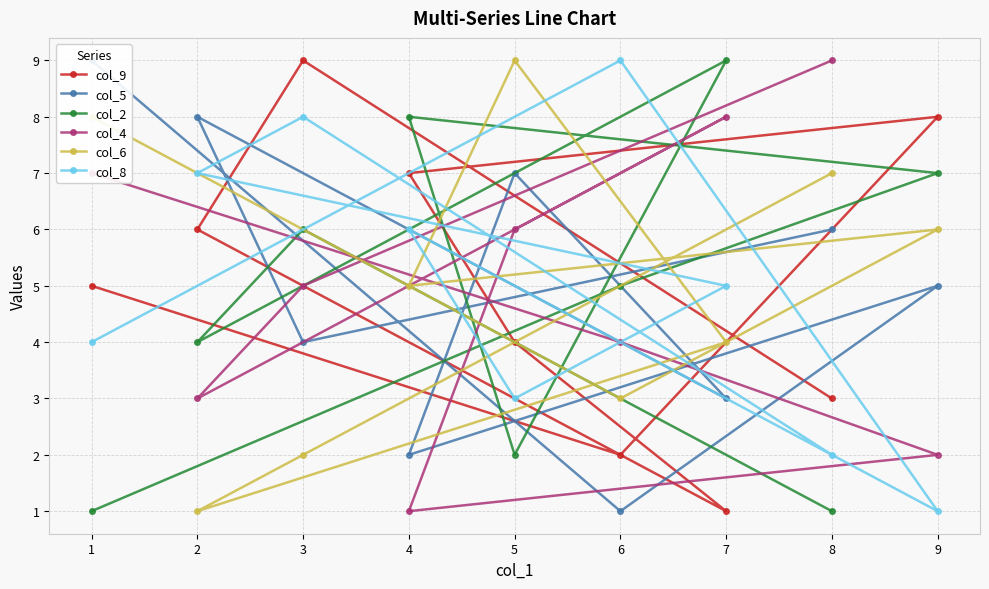

How many times do col_4 and col_5 cross each other?

5